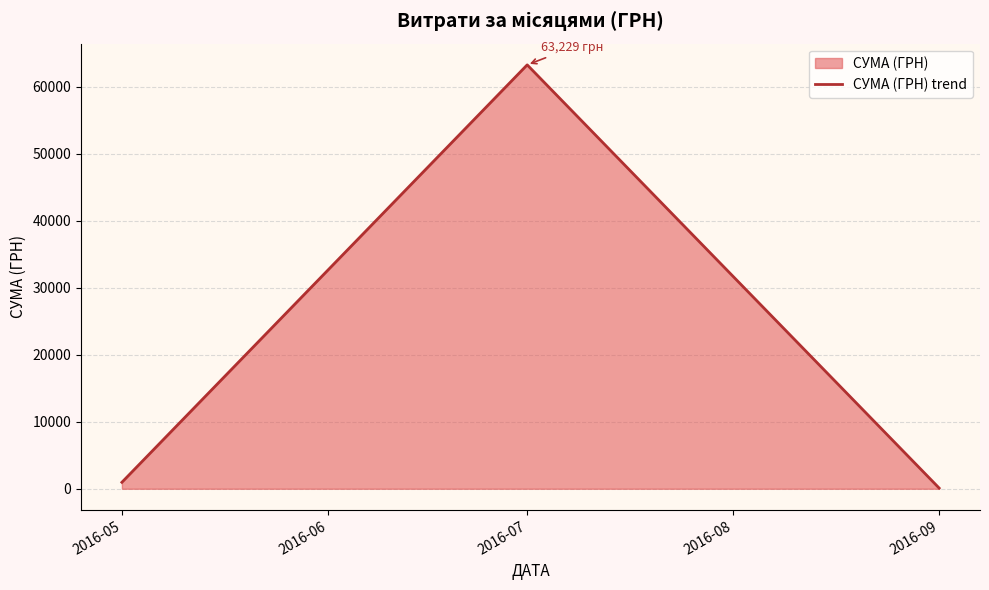

Is it true that the value at 2016-05 is 967.0?

True